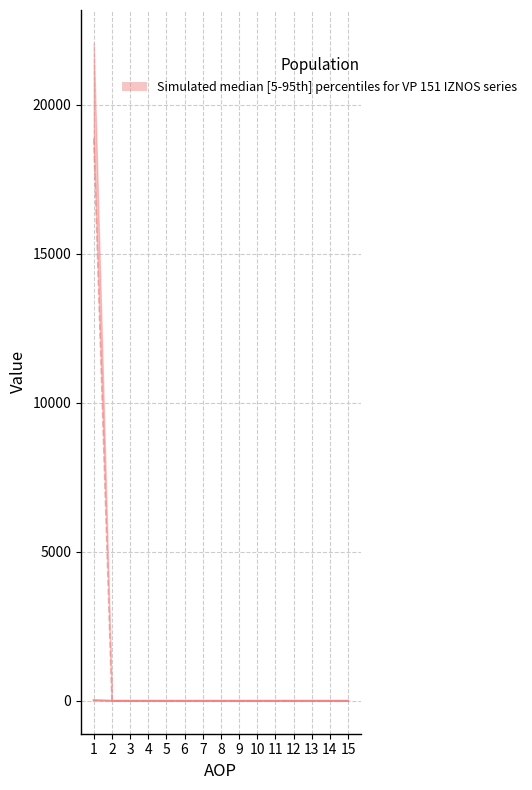

The value of RAZLIKA (scaled x40) at 6 is 0.0. True or false?

True